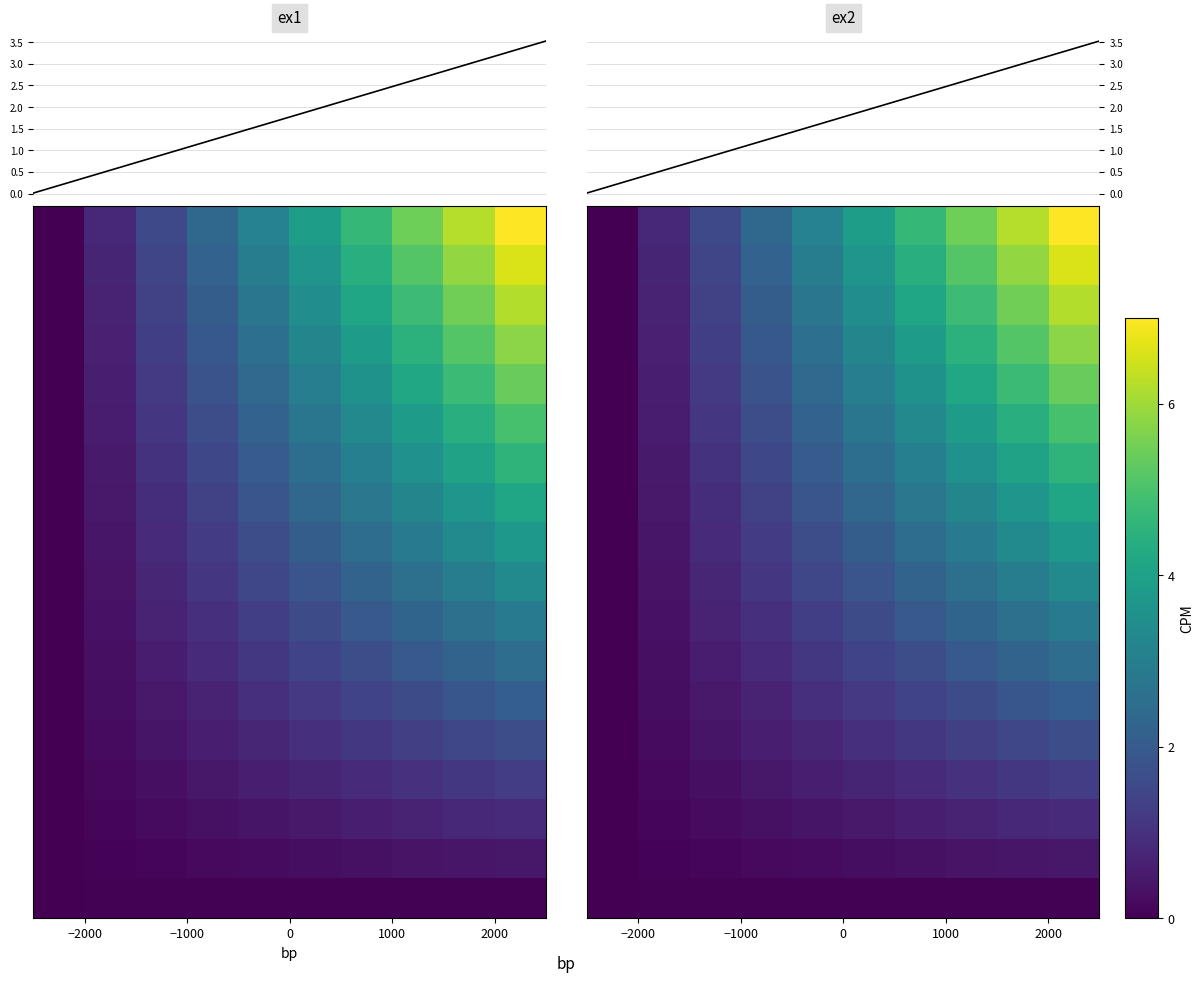

How many data points in ex1 are less than 1?

3